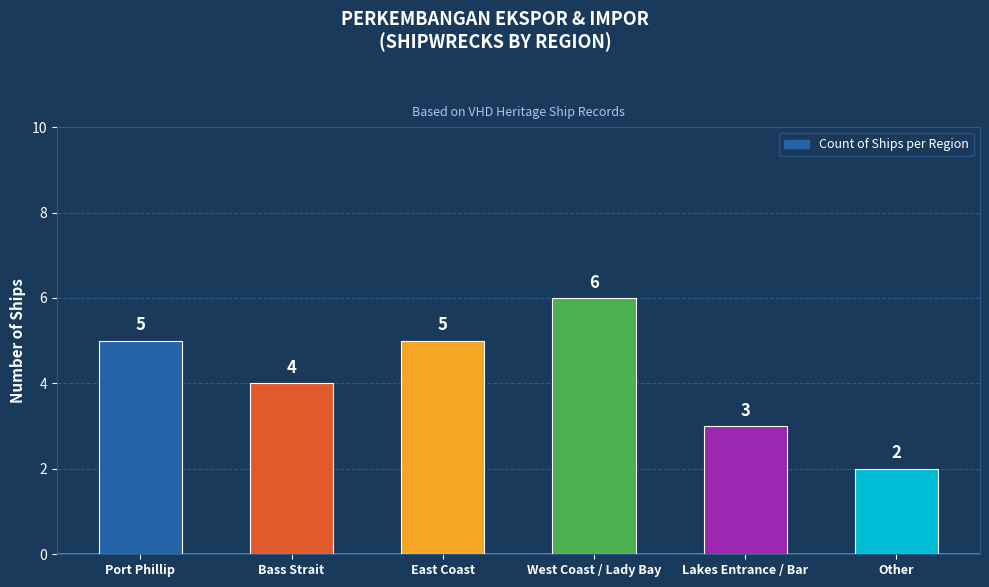

Count the number of data series in this chart.

1